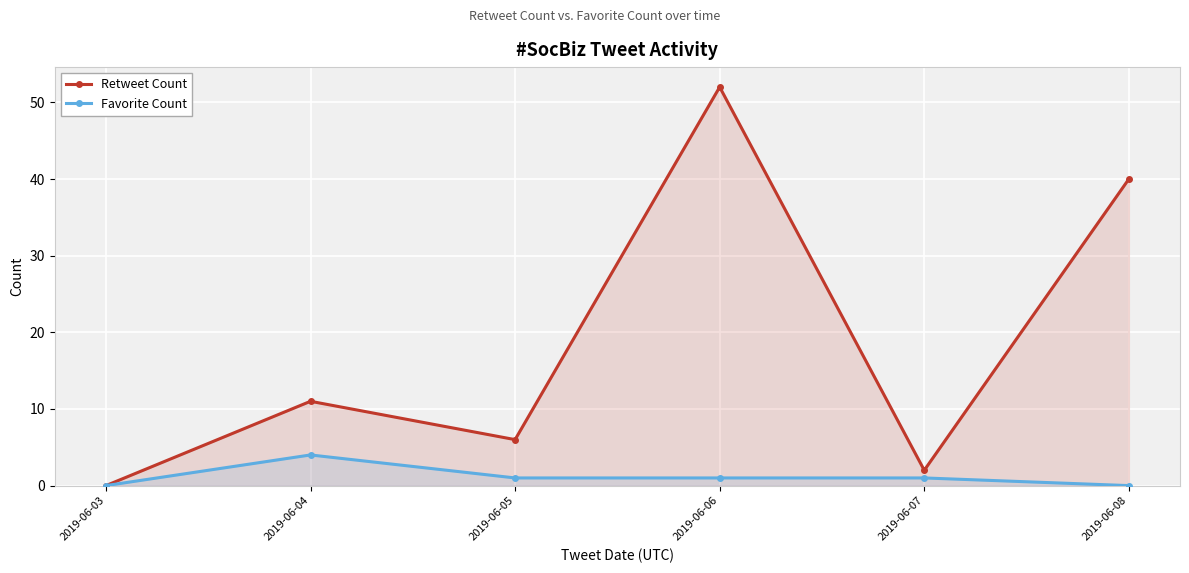

Rank the categories by Favorite Count value from lowest to highest.

2019-06-03, 2019-06-08, 2019-06-05, 2019-06-06, 2019-06-07, 2019-06-04